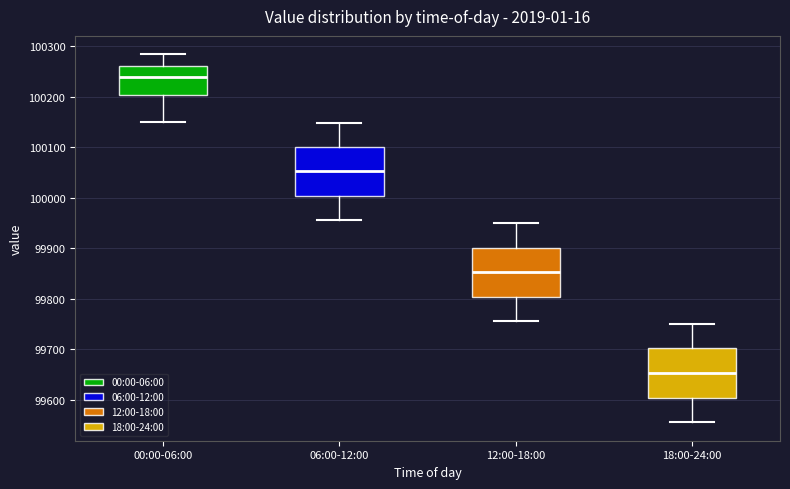

Reading left to right, read every box against the y-axis: the position of its median line, the range the box covers, and the ends of its whiskers. The values are not printed on the chart, so give them approximately, as read against the axis.

00:00-06:00: median 100240, box 100200 to 100260, whiskers 100150 to 100280
06:00-12:00: median 100050, box 100000 to 100100, whiskers 99960 to 100150
12:00-18:00: median 99850, box 99800 to 99900, whiskers 99760 to 99950
18:00-24:00: median 99650, box 99600 to 99700, whiskers 99560 to 99750